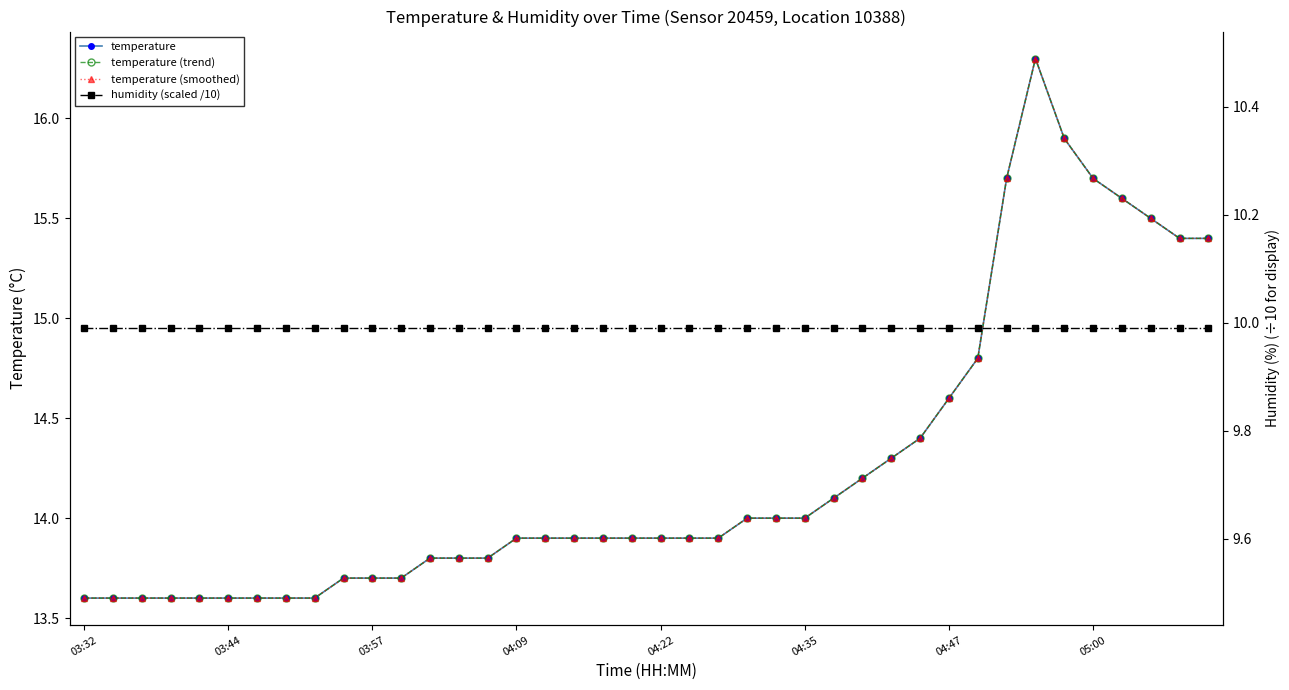

The temperature series shows 13.8 at 14. True or false?

True